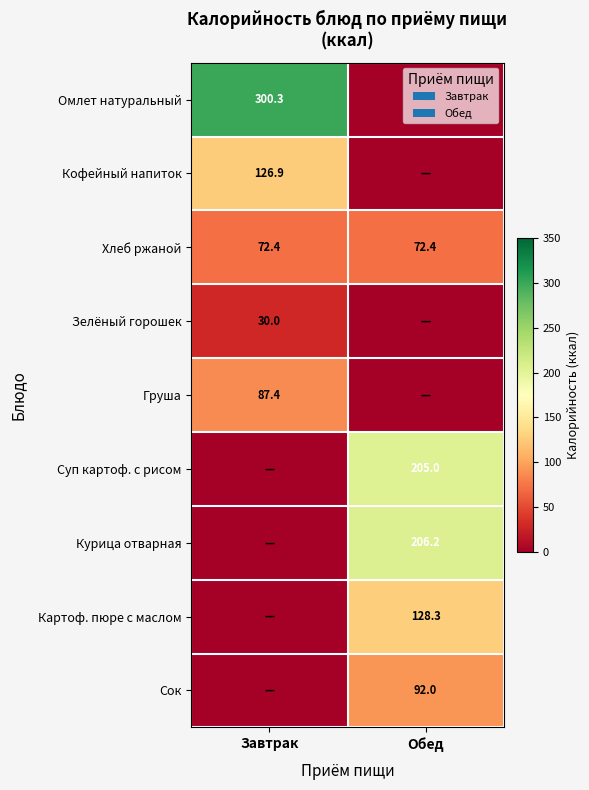

The value of Хлеб ржаной at Завтрак is 72.4. True or false?

True